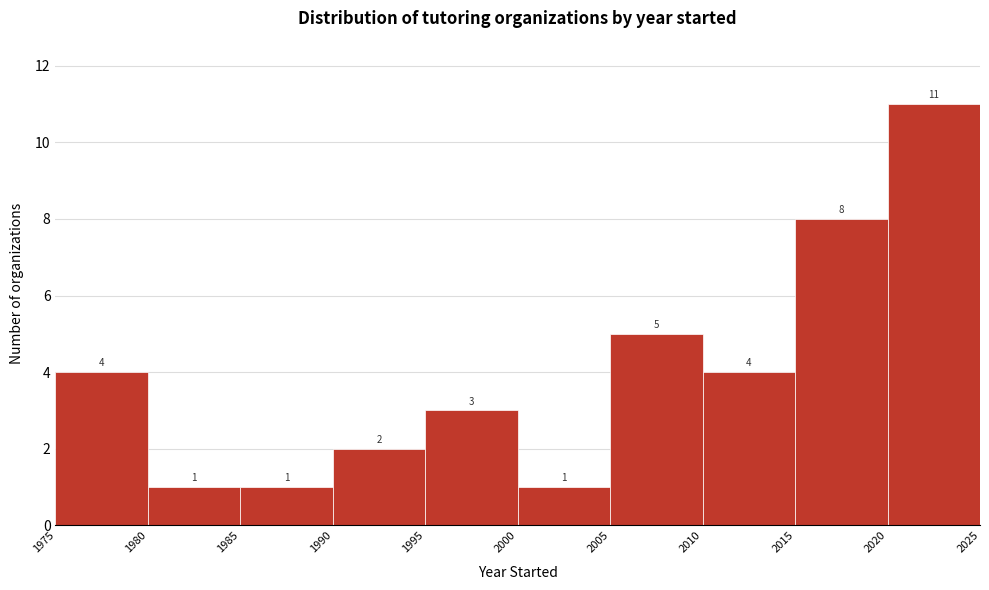

How tall is the bar that spans 1995 to 2000 on the x-axis?

3